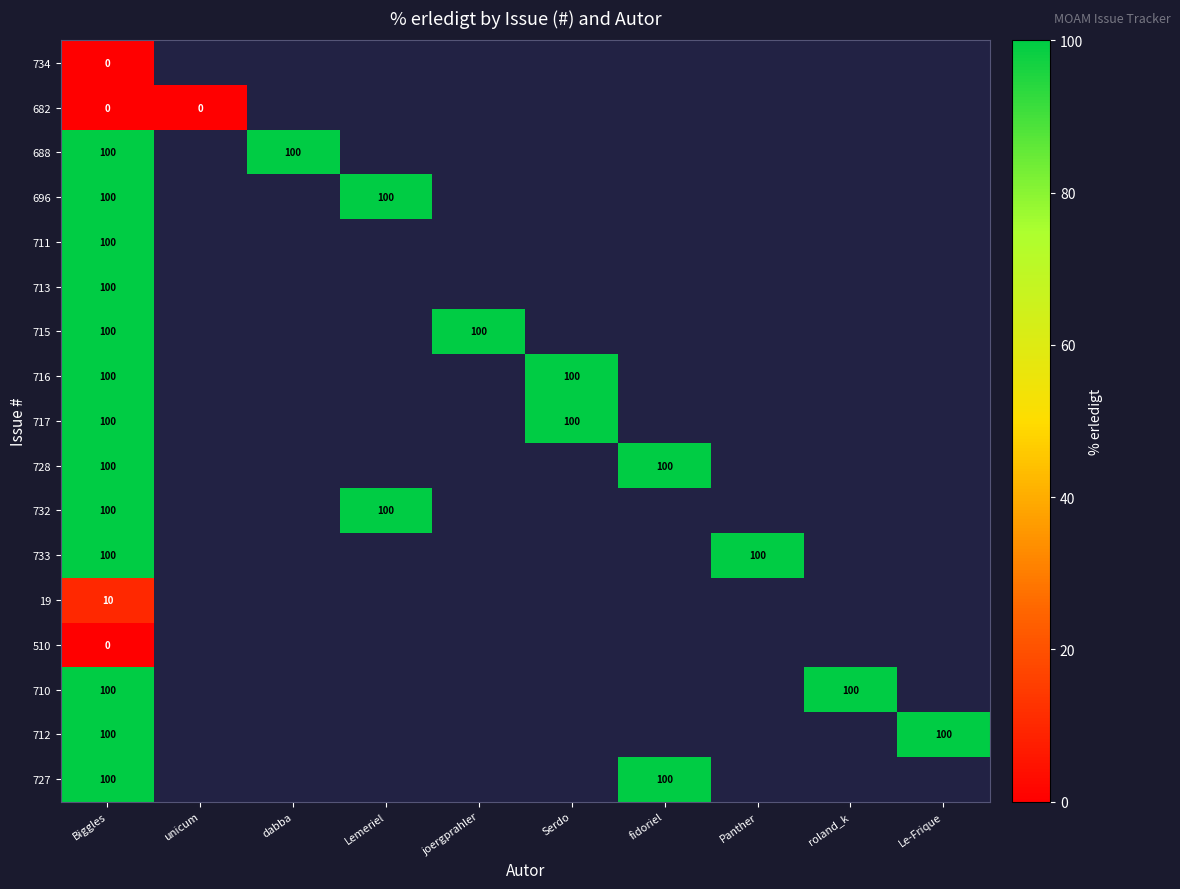

How many distinct data groups are displayed?

17